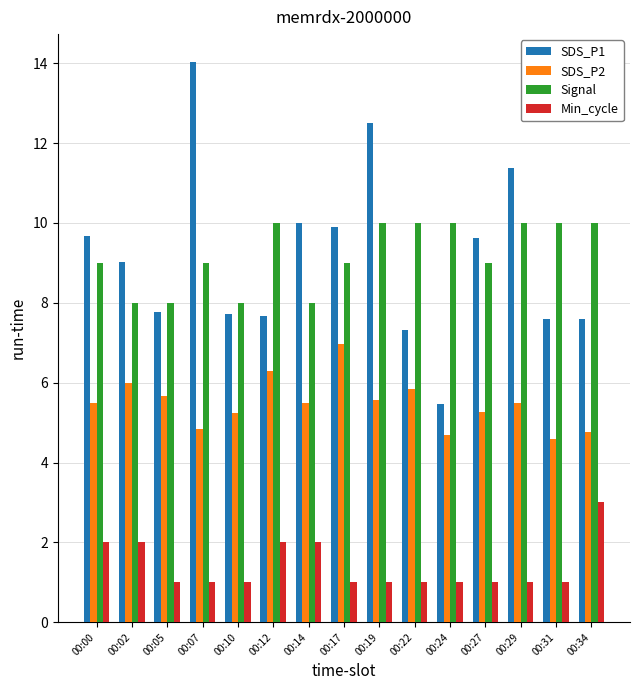

Is it true that SDS_P2 equals 4.7 at 00:24?

True